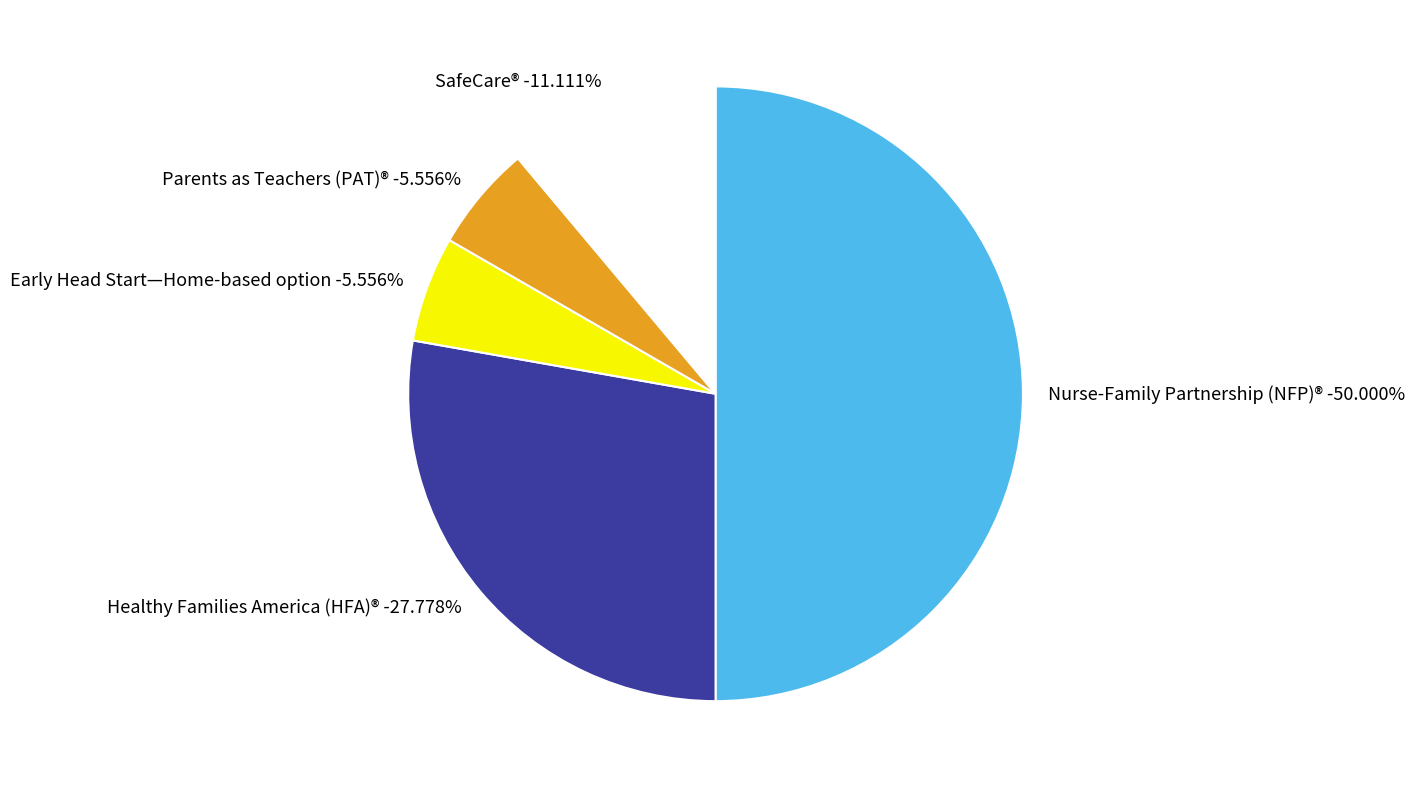

Between Parents as Teachers (PAT)® and SafeCare®, which is larger?

SafeCare®